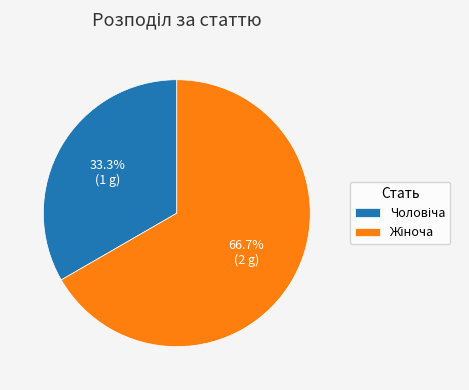

Is there any slice that represents more than half of the pie?

Yes